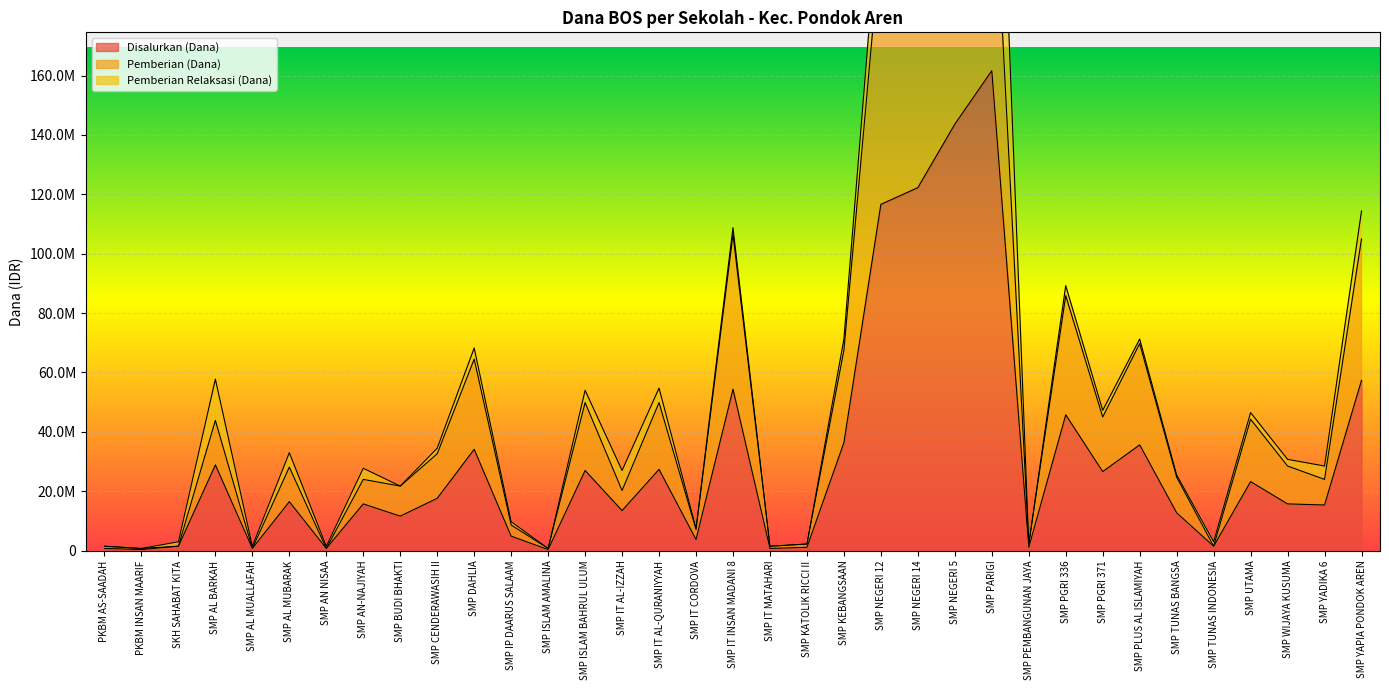

What is the spread (max minus min) of values at SMP TUNAS BANGSA?

12000000